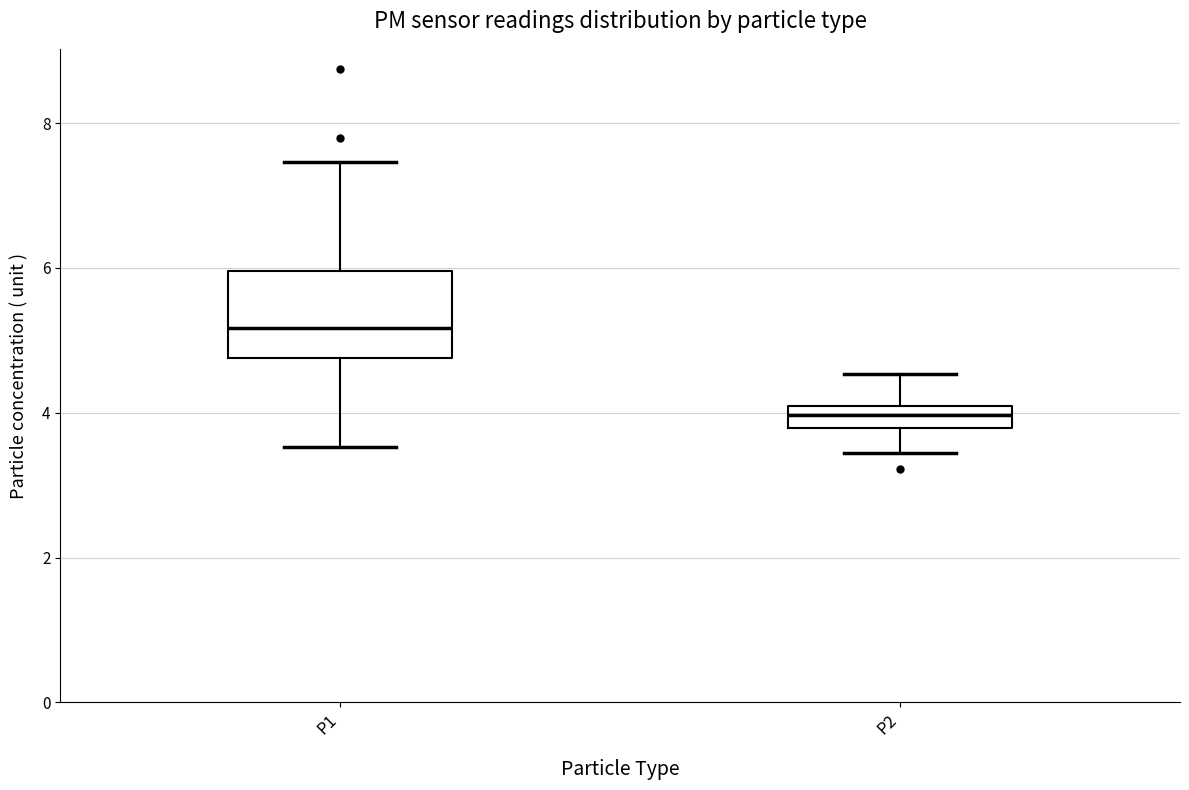

Which box is the tallest, from its lower edge to its upper edge?

P1